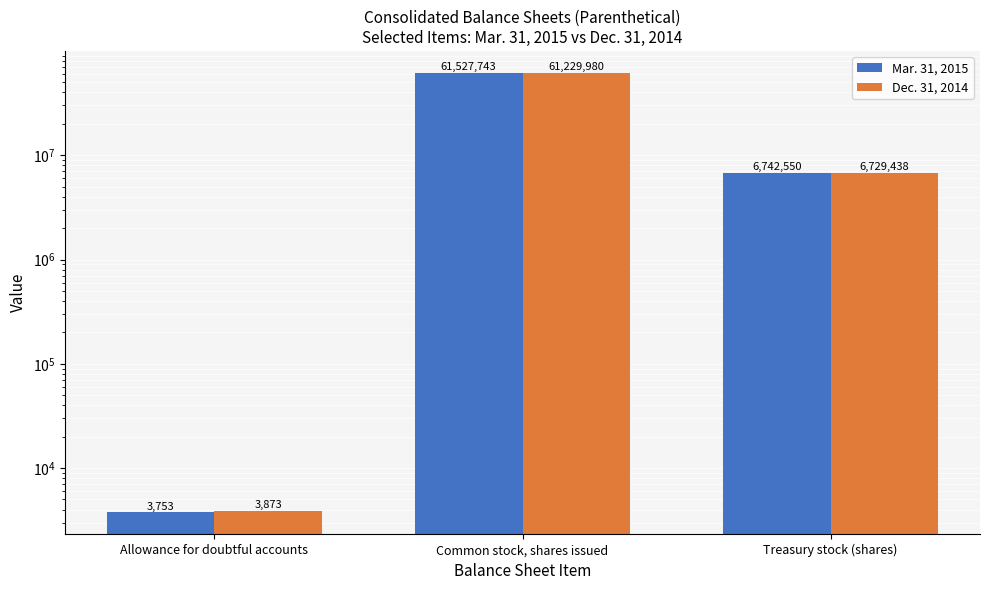

What are all the series names shown in the legend?

Mar. 31, 2015, Dec. 31, 2014